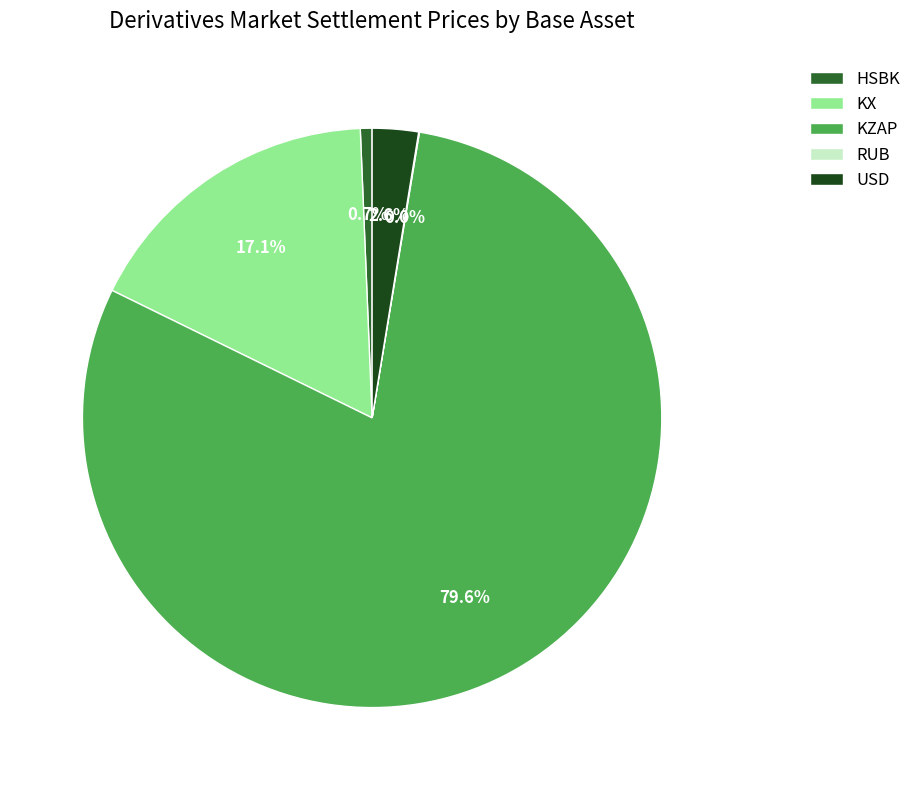

Does any single category account for the majority?

Yes